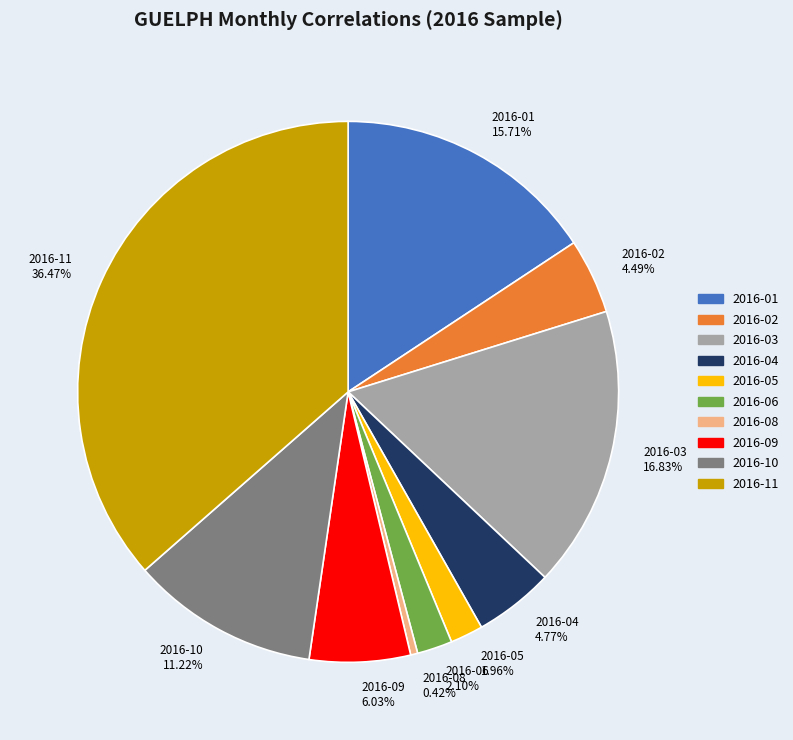

To the nearest percent, what is the combined percentage of 2016-11 and 2016-03?

53%